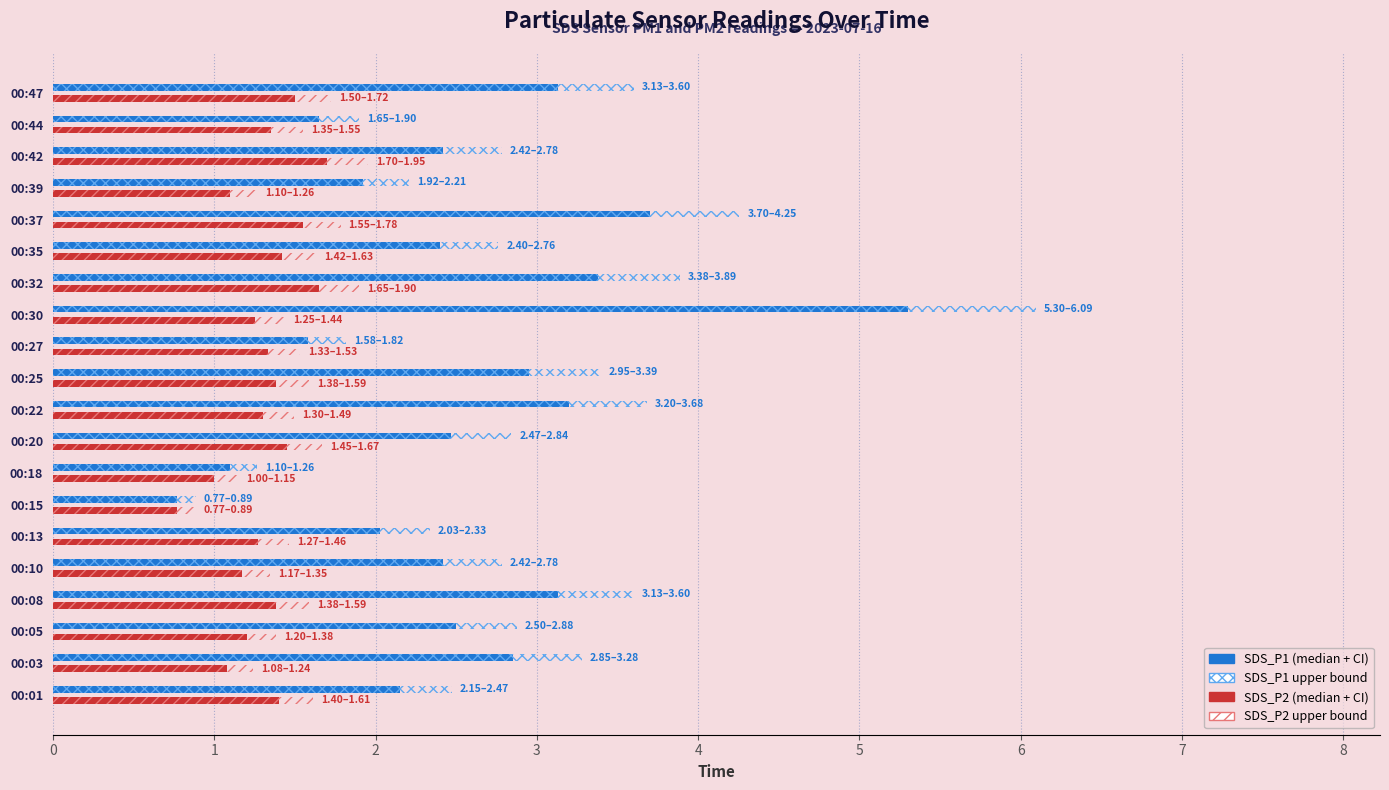

List the labels in order of SDS_P1 value, smallest first.

00:15, 00:18, 00:27, 00:44, 00:39, 00:13, 00:01, 00:35, 00:10, 00:42, 00:20, 00:05, 00:03, 00:25, 00:08, 00:47, 00:22, 00:32, 00:37, 00:30